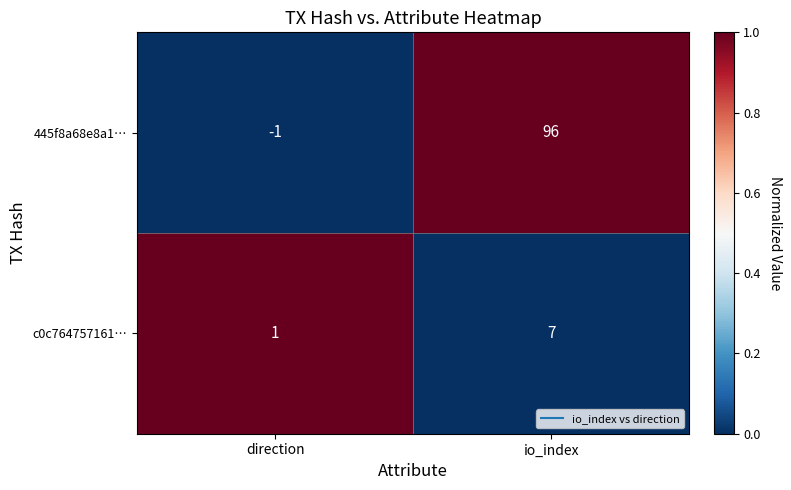

The c0c764757161… series shows 3 at io_index. True or false?

False